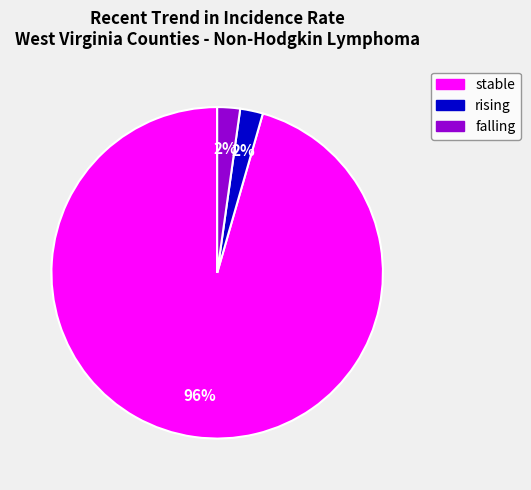

Which has a higher value, stable or rising?

stable